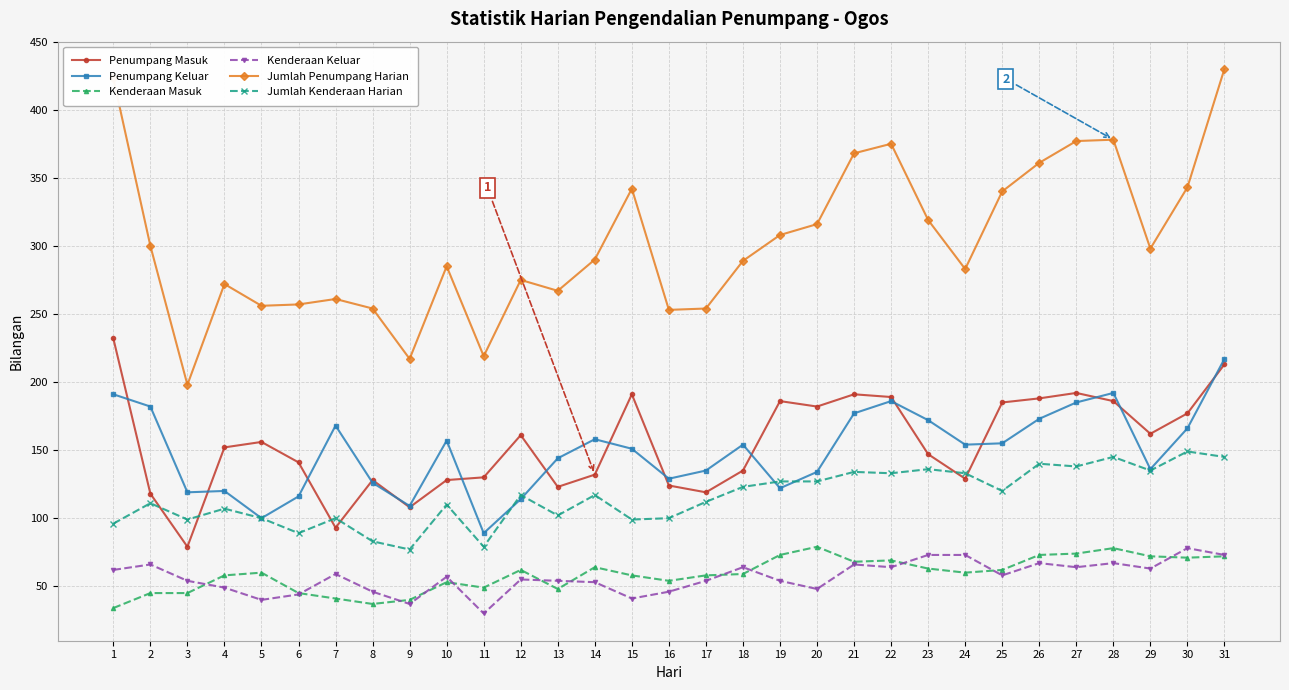

True or false: Penumpang Masuk has more than 1 interior local peaks.

True